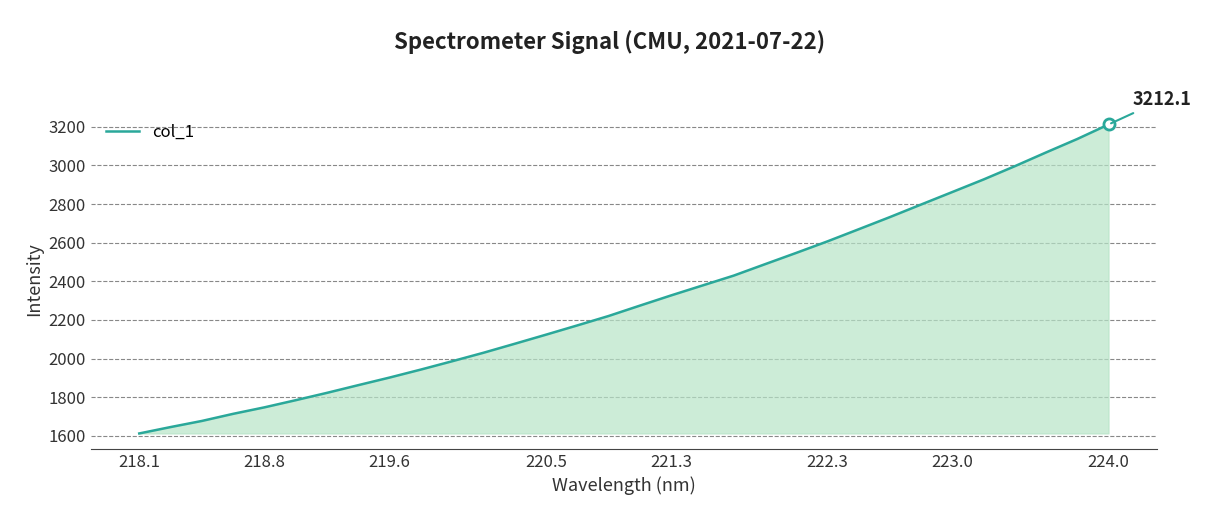

What is the greatest value displayed?

3212.1